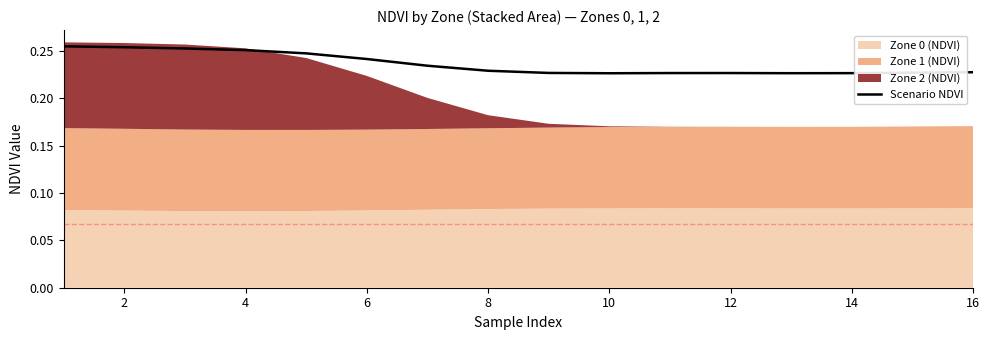

What is the sum of the values at 8 and 10?

0.5